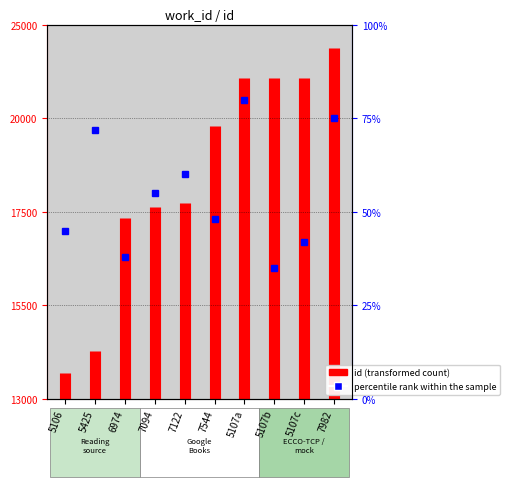

What is the difference between the values at 5425 and 5106?

846